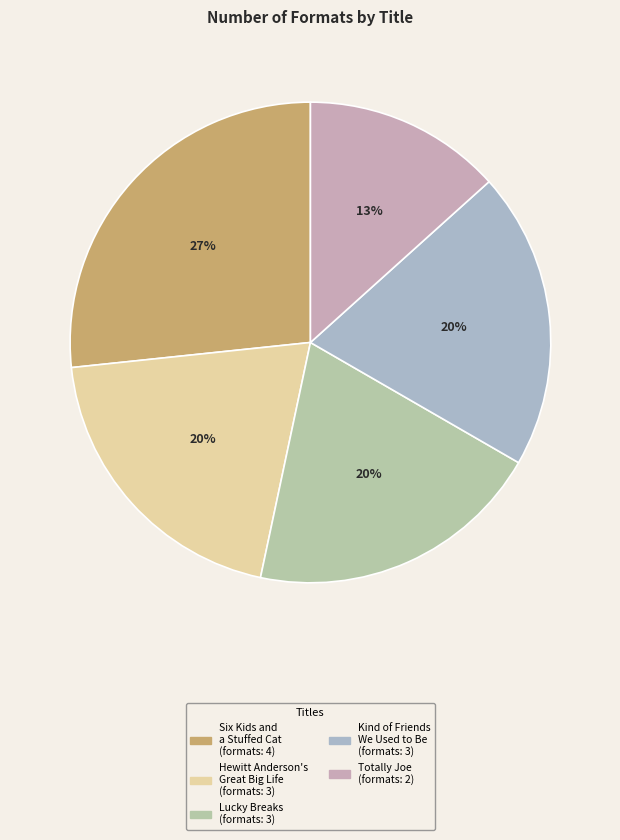

What is the change in value from Lucky Breaks to Totally Joe?

-1